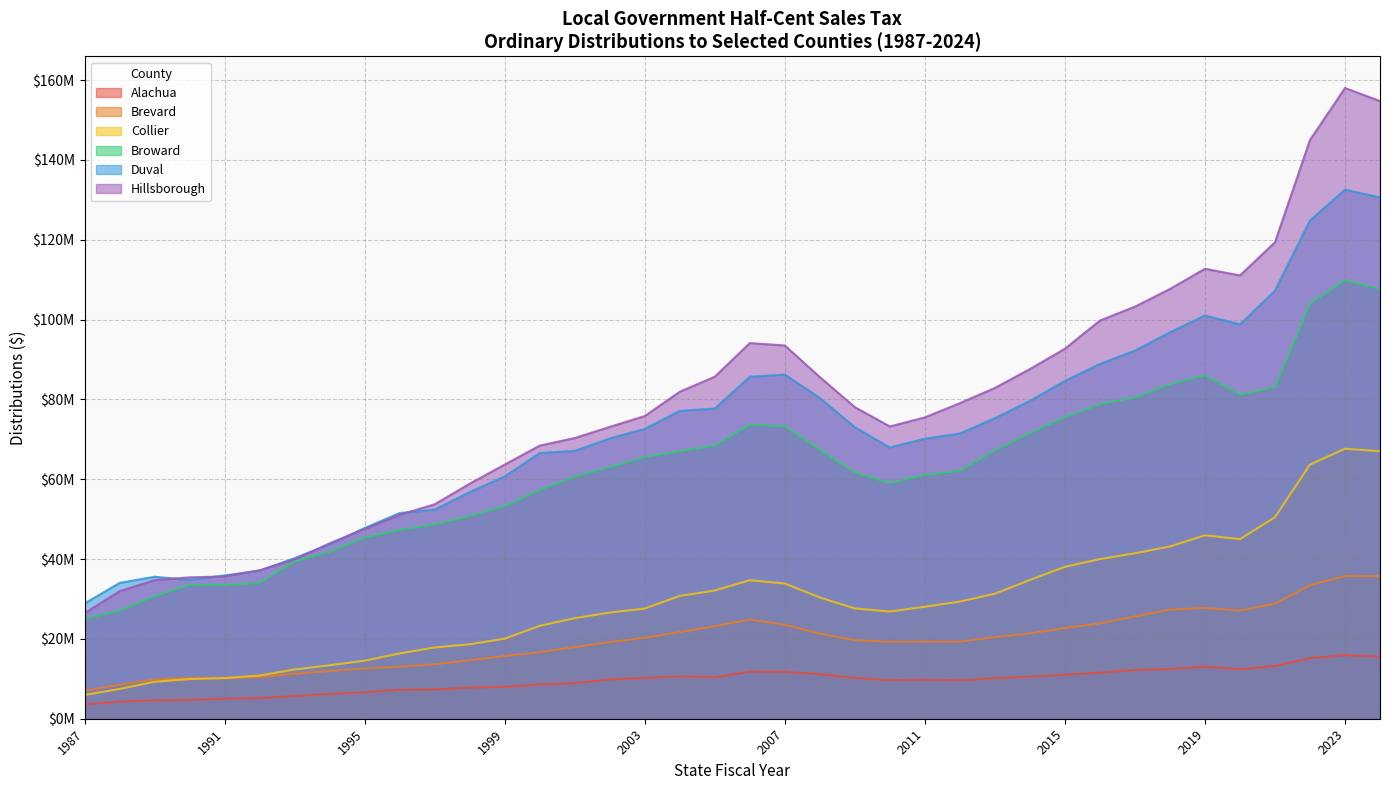

Reading left to right, transcribe all the data shown in this chart.

Alachua: 1987=3605781	1988=4296584	1989=4563532	1990=4736249	1991=5002382	1992=5183858	1993=5698089	1994=6217269	1995=6611428	1996=7267891	1997=7330392	1998=7784741	1999=7995279	2000=8574934	2001=8939211	2002=9817734	2003=10244818	2004=10597752	2005=10403592	2006=11784149	2007=11753483	2008=11168336	2009=10238089	2010=9659642	2011=9787014	2012=9632884	2013=10166045	2014=10533677	2015=11003816	2016=11527233	2017=12226111	2018=12424213	2019=13069379	2020=12367036	2021=13211431	2022=15175573	2023=15922467	2024=15586446
Brevard: 1987=6985925	1988=8503942	1989=9815384	1990=10205323	1991=10216793	1992=10446804	1993=11269367	1994=11959864	1995=12607192	1996=13031017	1997=13645012	1998=14663379	1999=15706873	2000=16644397	2001=17956359	2002=19162304	2003=20277922	2004=21712903	2005=23169730	2006=24857470	2007=23517507	2008=21308558	2009=19669467	2010=19270078	2011=19336848	2012=19306028	2013=20454791	2014=21378660	2015=22704963	2016=23880802	2017=25622217	2018=27327222	2019=27745207	2020=27070392	2021=28812840	2022=33478777	2023=35767701	2024=35693203
Broward: 1987=25027737	1988=27026539	1989=30704287	1990=33520235	1991=33454897	1992=34051822	1993=39416449	1994=41790132	1995=45379784	1996=47257940	1997=48645479	1998=50790371	1999=53259959	2000=57289984	2001=60676057	2002=62995395	2003=65521588	2004=67038870	2005=68412933	2006=73705419	2007=73202338	2008=67403350	2009=61666832	2010=59005117	2011=61084482	2012=62131997	2013=67184702	2014=71499912	2015=75582483	2016=78768528	2017=80498491	2018=83791999	2019=86026004	2020=81212226	2021=83063234	2022=104006521	2023=109831143	2024=107664770
Hillsborough: 1987=26437976	1988=31953092	1989=34731692	1990=35413098	1991=35649847	1992=37191854	1993=39897003	1994=43947089	1995=47524049	1996=51081967	1997=53726326	1998=58882665	1999=63668236	2000=68417378	2001=70320541	2002=73101131	2003=75838878	2004=81920868	2005=85690353	2006=94109754	2007=93515378	2008=85592974	2009=78058311	2010=73216563	2011=75491927	2012=79060745	2013=82863048	2014=87605845	2015=92692939	2016=99745518	2017=103240446	2018=107663904	2019=112734632	2020=111048241	2021=119373629	2022=144983641	2023=158015754	2024=154743557
Duval: 1987=28859641	1988=34023691	1989=35573123	1990=34765517	1991=35910349	1992=37087073	1993=40241732	1994=43697787	1995=47785852	1996=51526058	1997=52381281	1998=56773240	1999=60708446	2000=66560746	2001=67107084	2002=70208369	2003=72600226	2004=77134284	2005=77697721	2006=85669998	2007=86214065	2008=80364443	2009=73016618	2010=67959349	2011=70150319	2012=71458331	2013=75294853	2014=79630246	2015=84623873	2016=88887460	2017=92230103	2018=96800169	2019=101022887	2020=98786074	2021=107213327	2022=124811650	2023=132549408	2024=130602548
Collier: 1987=5950759	1988=7452494	1989=9261170	1990=9929299	1991=10178823	1992=10833038	1993=12332990	1994=13400554	1995=14539462	1996=16356556	1997=17850391	1998=18654892	1999=20063225	2000=23275856	2001=25195185	2002=26591232	2003=27601258	2004=30774081	2005=32118477	2006=34709913	2007=33872915	2008=30387988	2009=27626236	2010=26849970	2011=28057654	2012=29356571	2013=31312015	2014=34751333	2015=38067139	2016=39995884	2017=41455720	2018=43145385	2019=45953166	2020=44984092	2021=50480372	2022=63661815	2023=67636994	2024=67021228